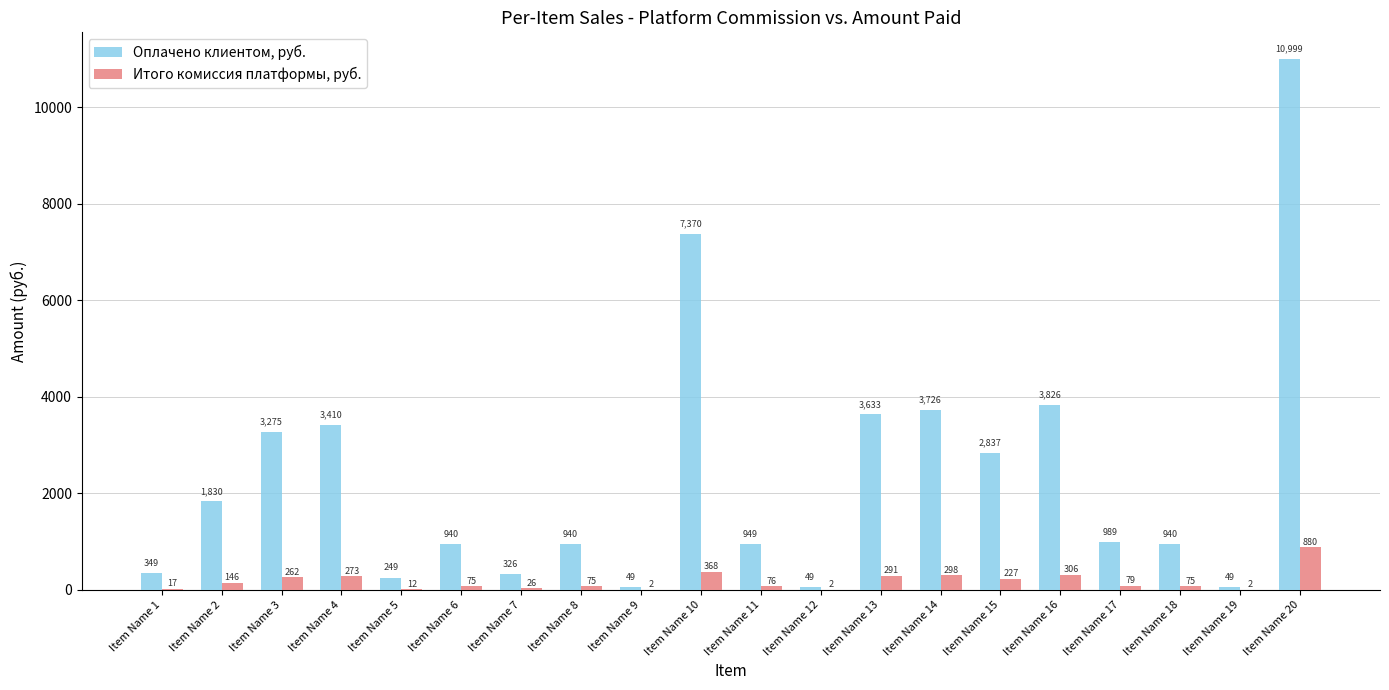

Which category has the highest value in the Оплачено клиентом, руб. series?

Item Name 20